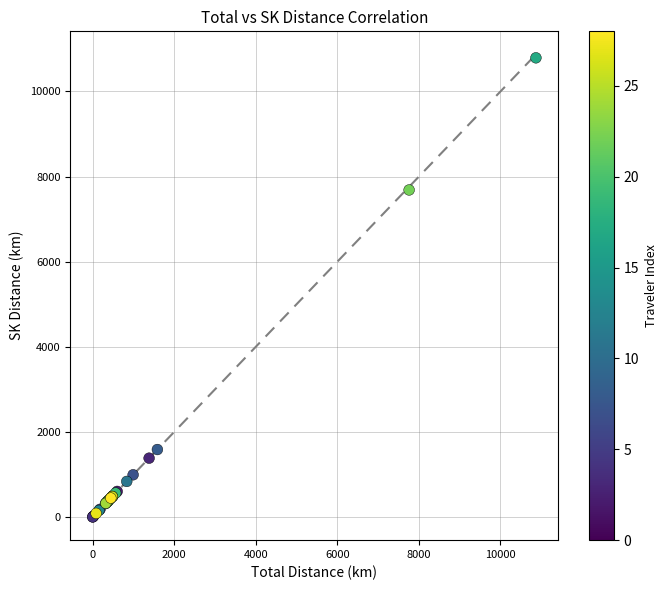

What Y value in the scatter plot is closest to 5396?

7686.2